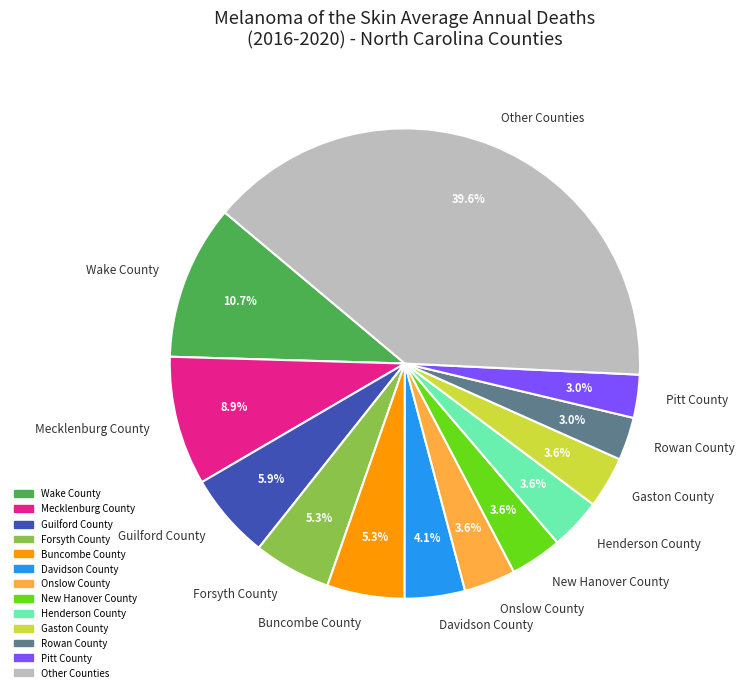

Combined, do Mecklenburg County and Rowan County account for over 50%?

No